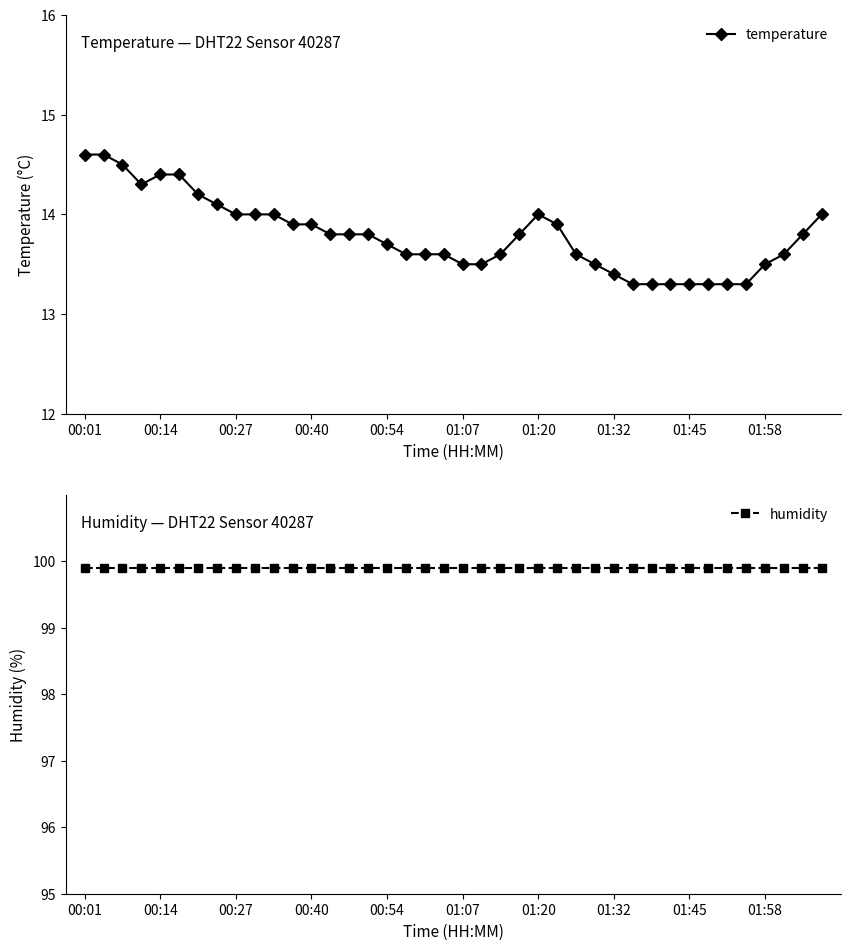

Reading right to left, list all the values displayed in this chart.

temperature: 14.0	13.8	13.6	13.5	13.3	13.3	13.3	13.3	13.3	13.3	13.3	13.4	13.5	13.6	13.9	14.0	13.8	13.6	13.5	13.5	13.6	13.6	13.6	13.7	13.8	13.8	13.8	13.9	13.9	14.0	14.0	14.0	14.1	14.2	14.4	14.4	14.3	14.5	14.6	14.6
humidity: 99.9	99.9	99.9	99.9	99.9	99.9	99.9	99.9	99.9	99.9	99.9	99.9	99.9	99.9	99.9	99.9	99.9	99.9	99.9	99.9	99.9	99.9	99.9	99.9	99.9	99.9	99.9	99.9	99.9	99.9	99.9	99.9	99.9	99.9	99.9	99.9	99.9	99.9	99.9	99.9